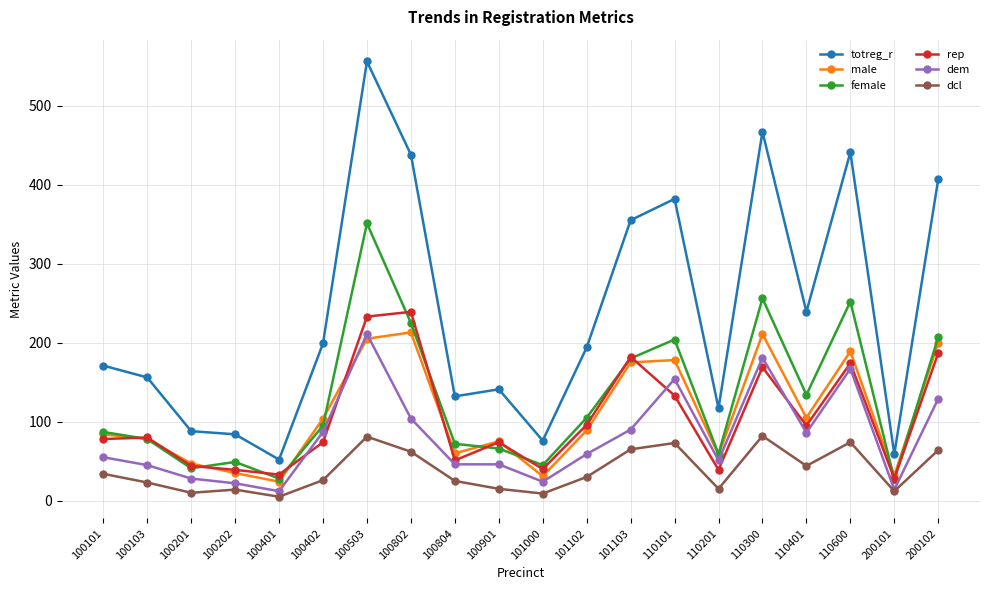

What are all the series names shown in the legend?

totreg_r, male, female, rep, dem, dcl